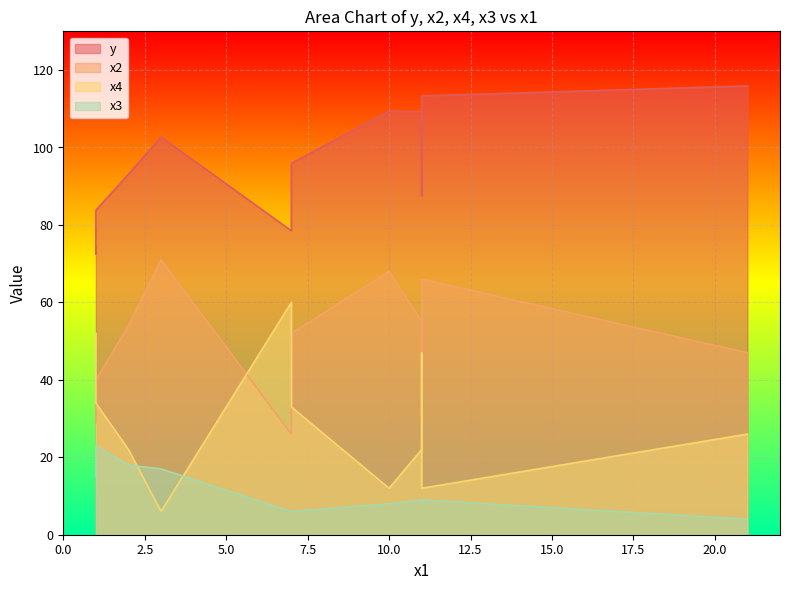

What is the label of the 8th point from the left?

1